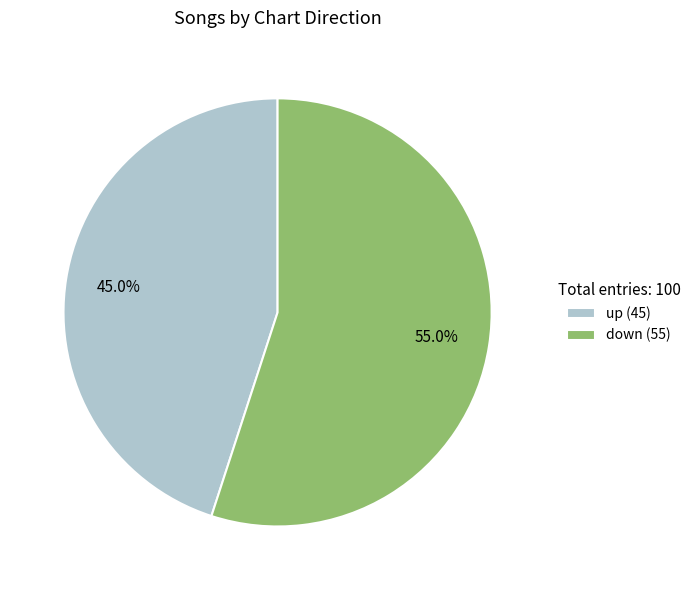

Is there any slice that represents more than half of the pie?

Yes